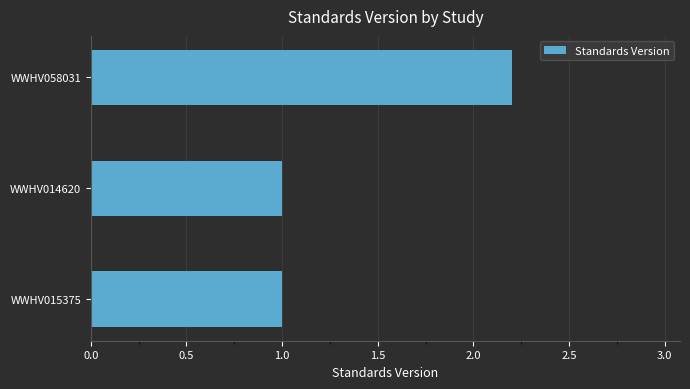

What value does the data have at WWHV015375?

1.0